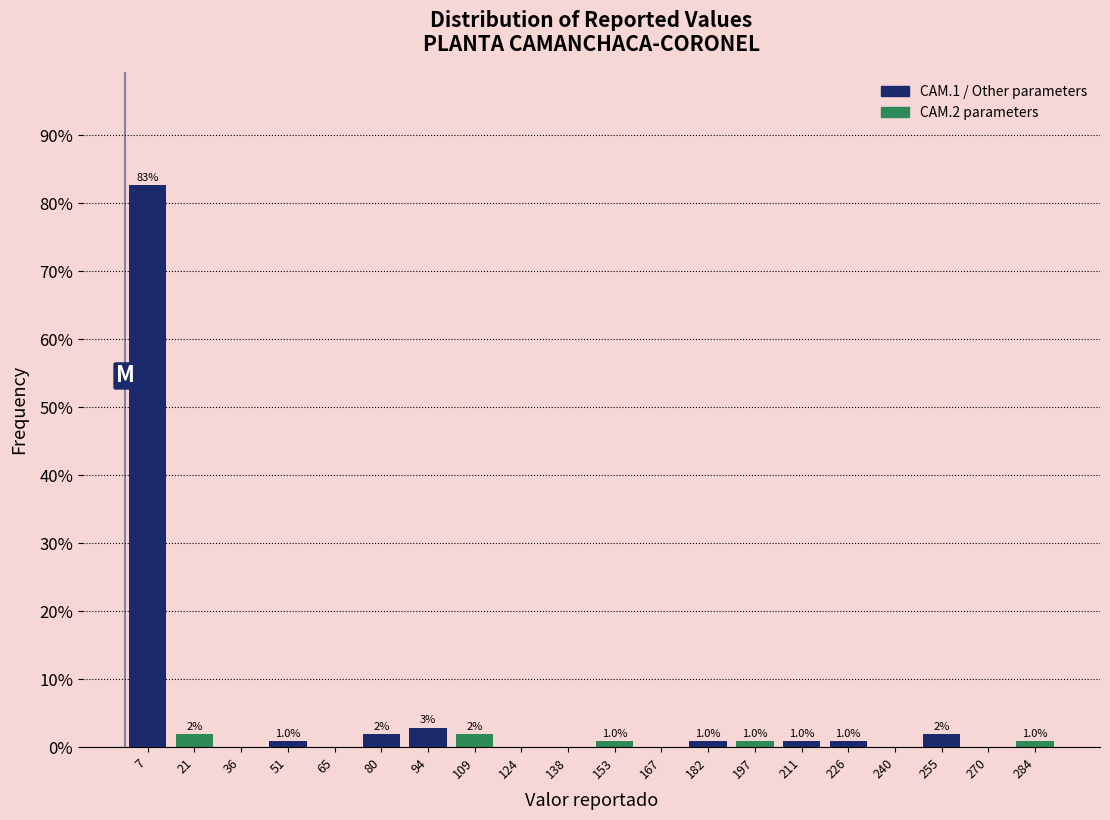

Over which range of the x-axis is the bar tallest?

0 to 14